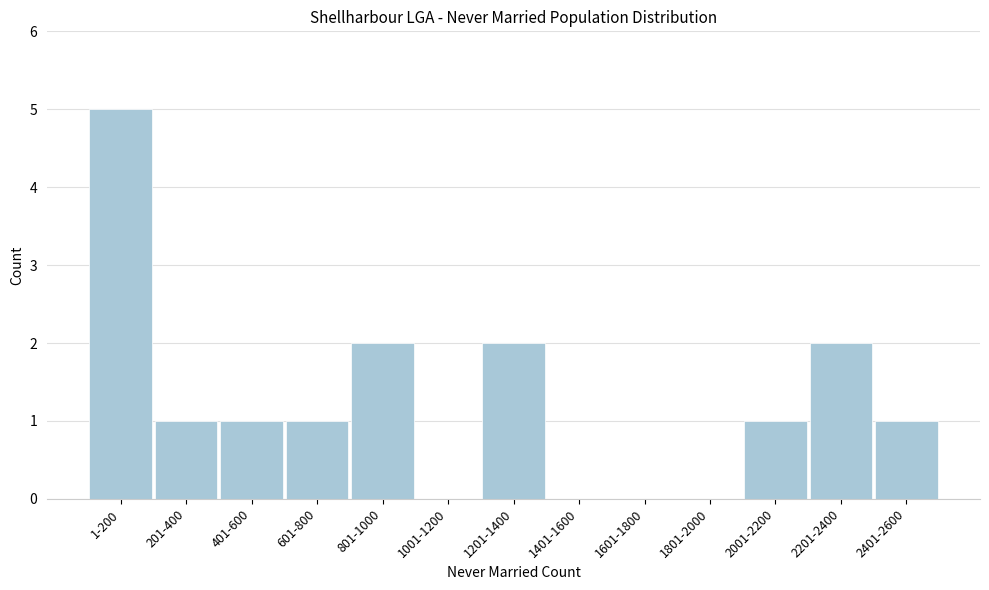

Reading left to right, extract all data points from this chart.

1-200=5	201-400=1	401-600=1	601-800=1	801-1000=2	1001-1200=0	1201-1400=2	1401-1600=0	1601-1800=0	1801-2000=0	2001-2200=1	2201-2400=2	2401-2600=1